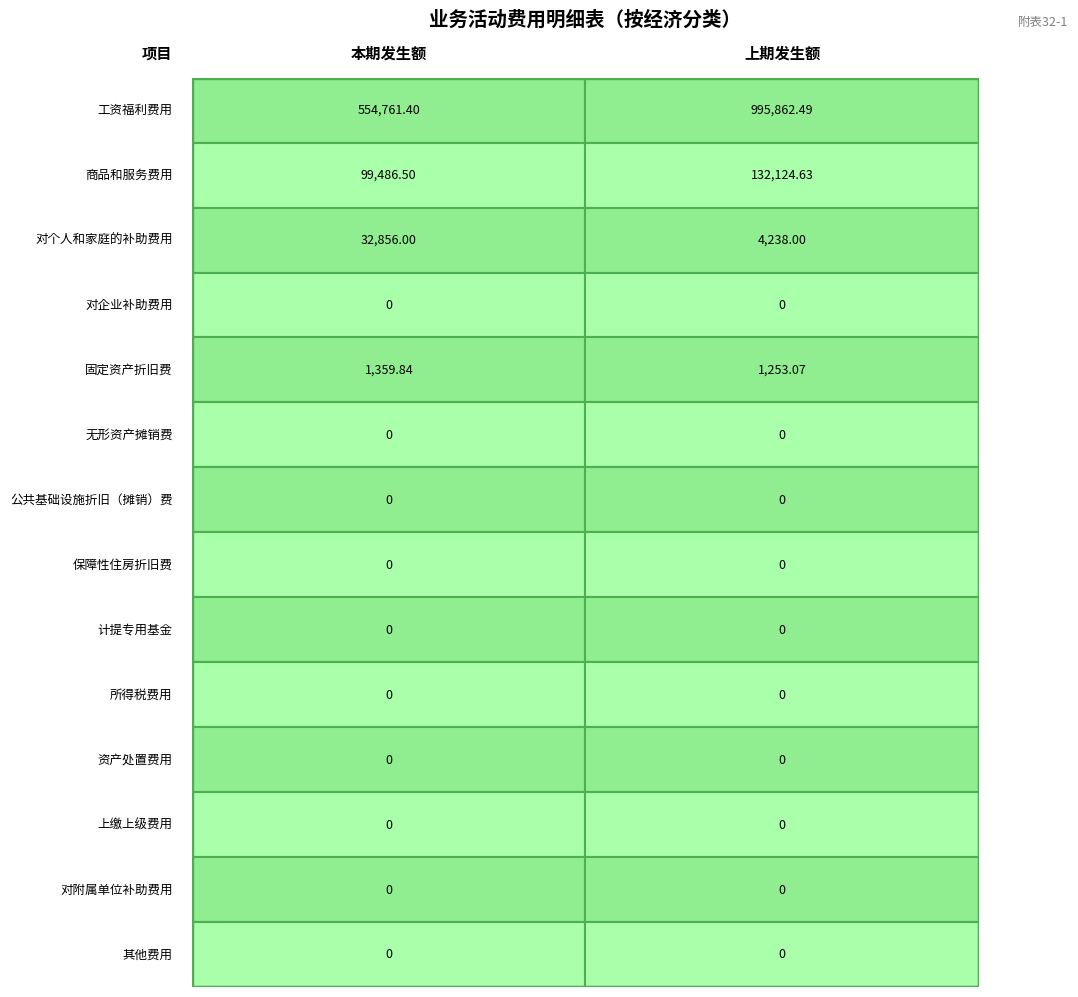

What is the difference between the maximum and minimum values in the 上期发生额 series?

995862.5